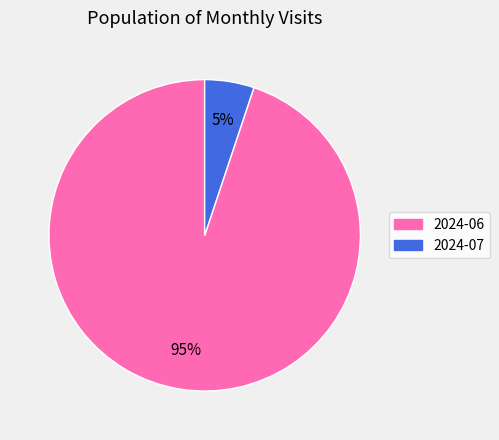

Combined, do 2024-07 and 2024-06 account for over 50%?

Yes